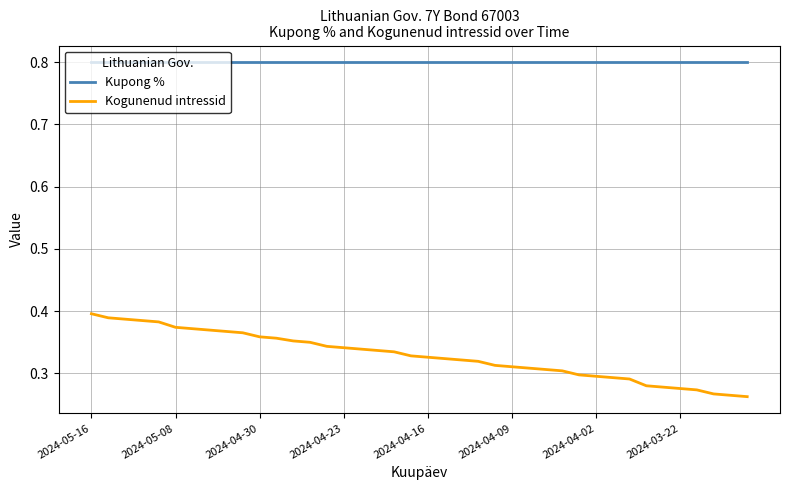

What is the maximum value for Kupong %?

0.8